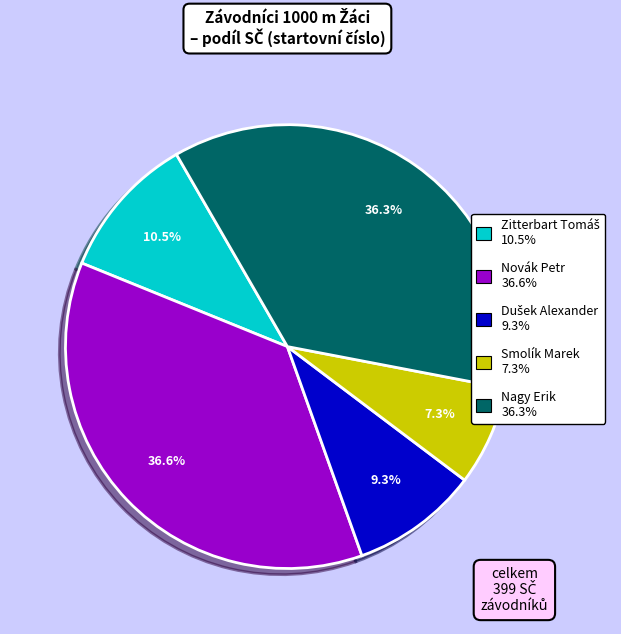

Which slice is the smallest?

Smolík Marek